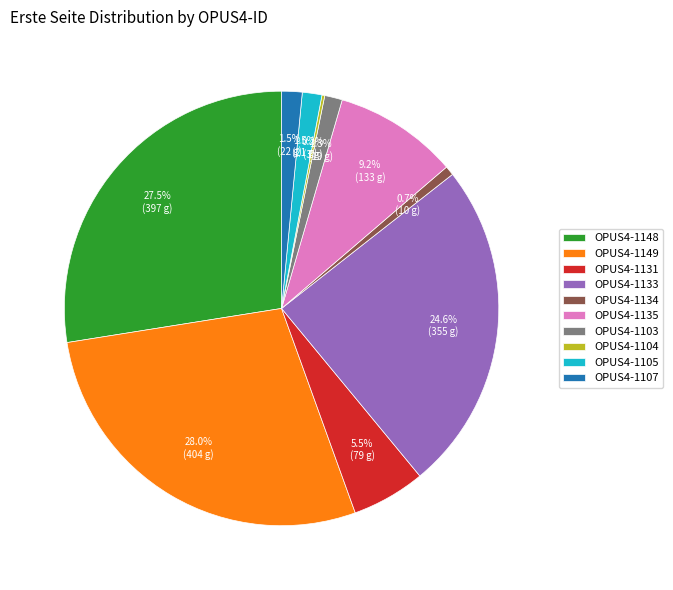

What is the total percentage of OPUS4-1131 and OPUS4-1149?

33.5%